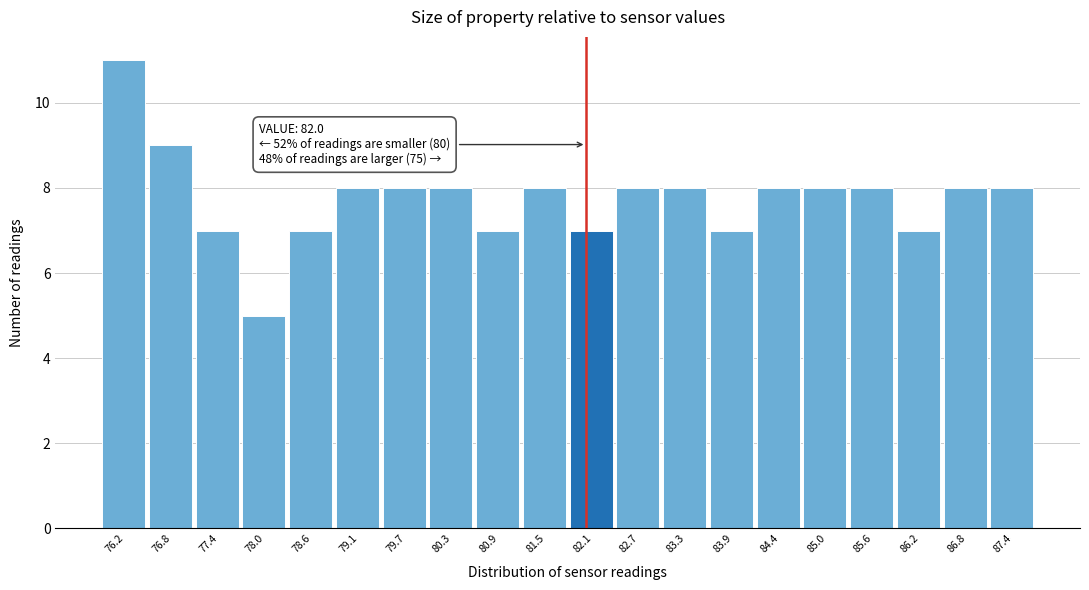

Which range on the x-axis has the tallest bar?

75.9 to 76.5